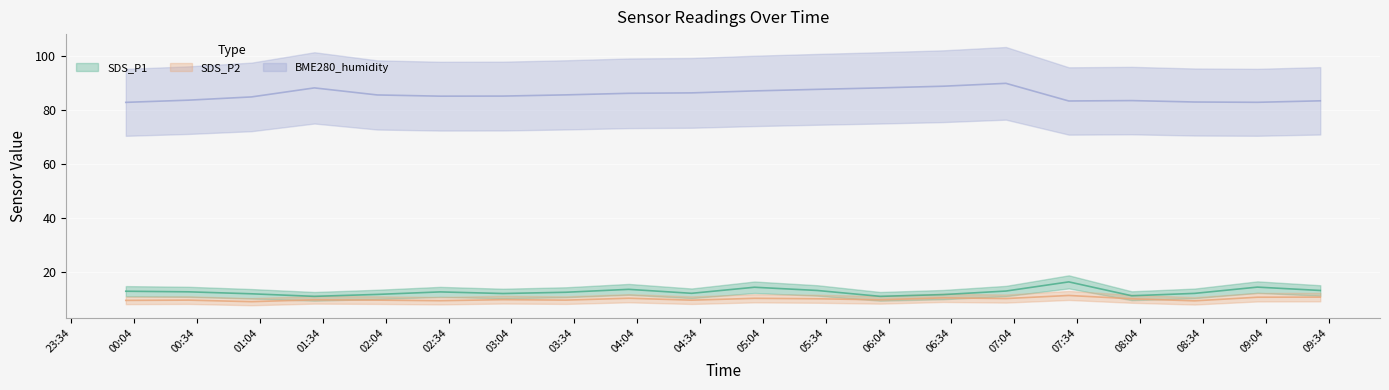

What is the label of the 2nd point from the right?

2022/07/26 09:00